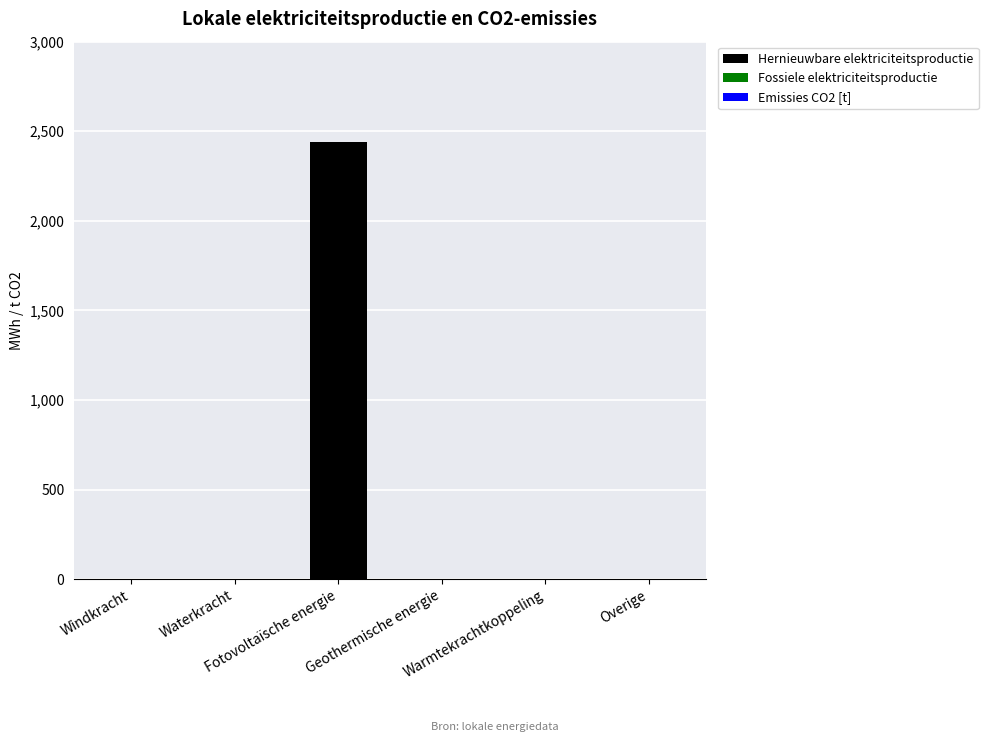

Are the bars horizontal?

No